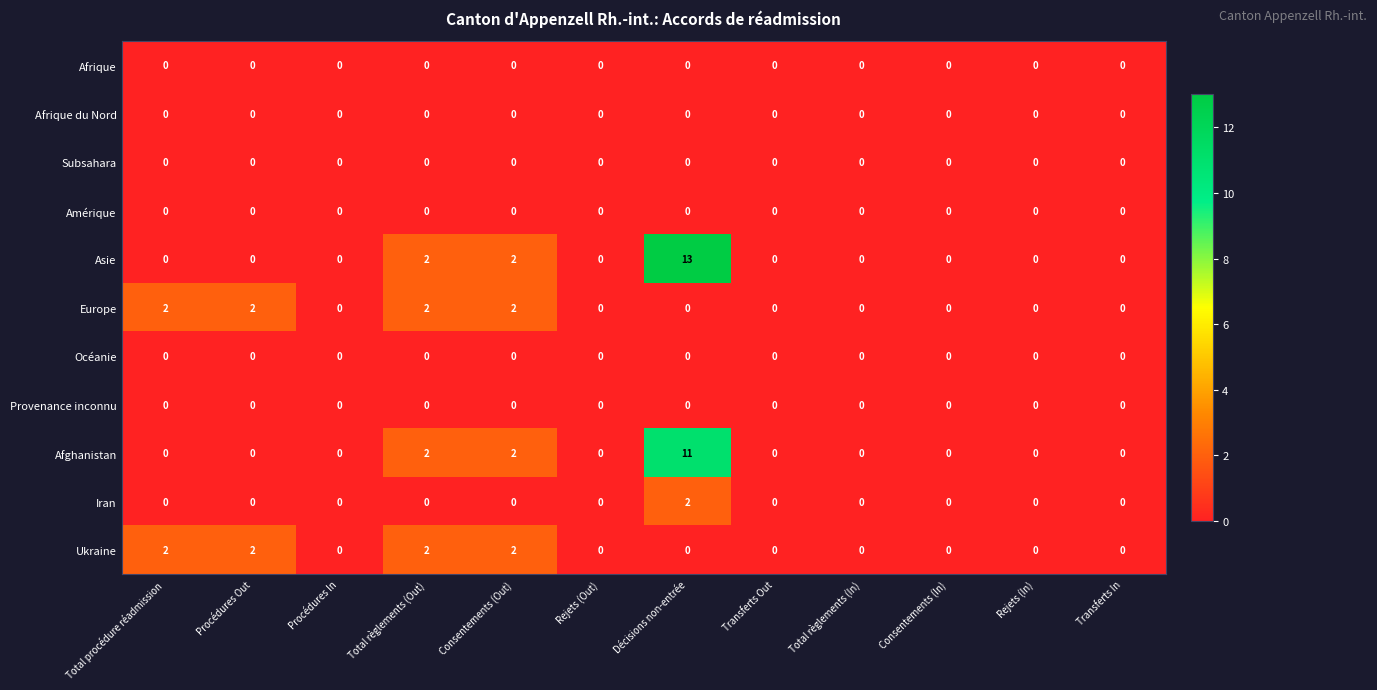

Which series has the widest spread of values?

Asie